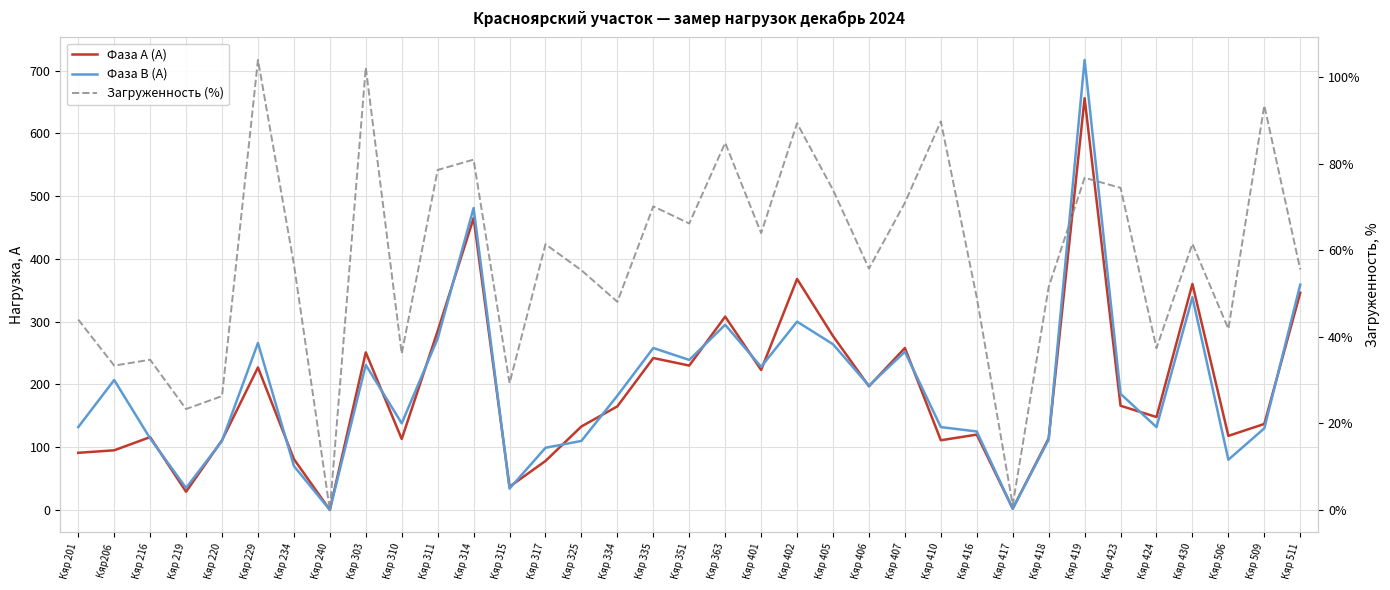

Which series has the largest range (max minus min)?

Фаза В (А)